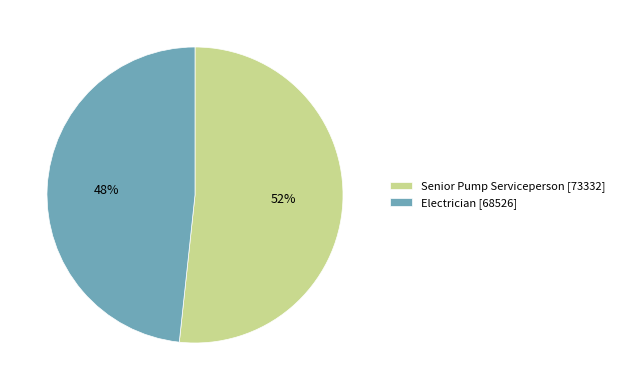

What is the smallest slice in the pie chart?

Electrician